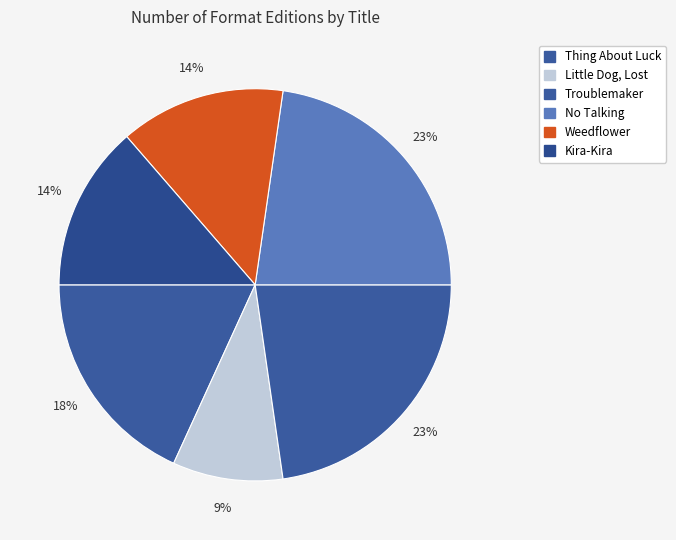

Which slice is the largest?

Troublemaker